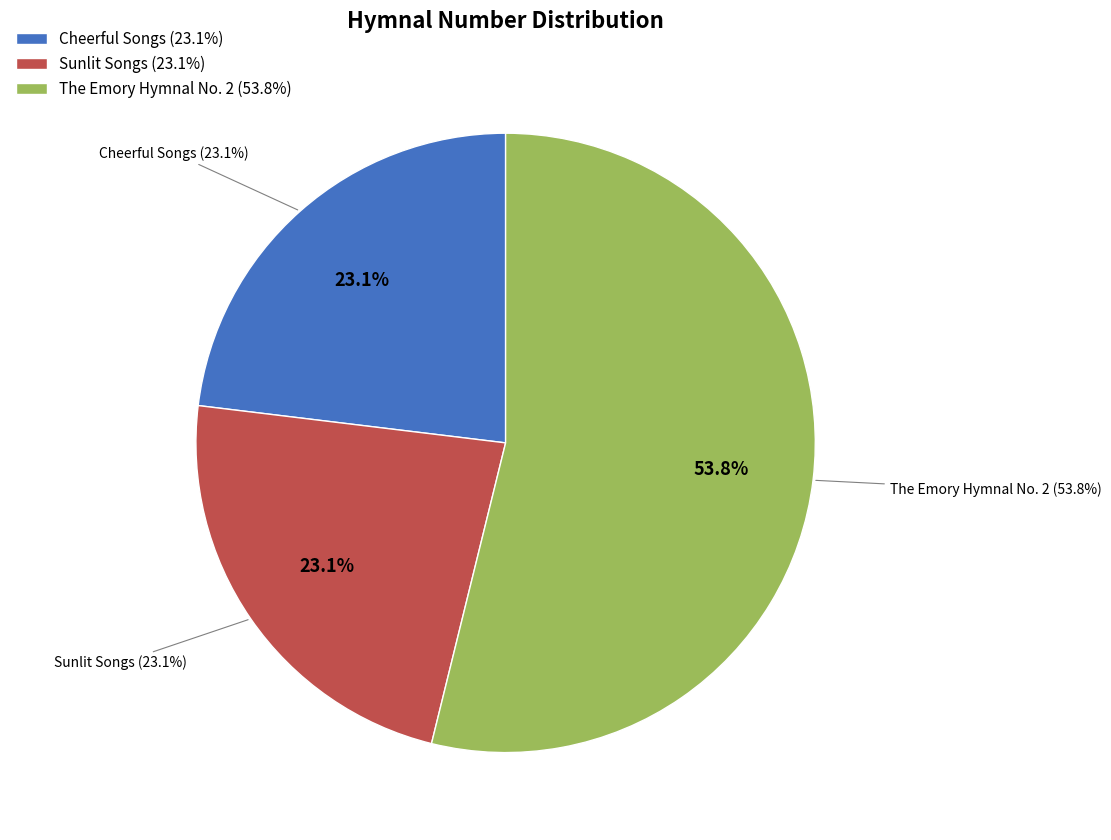

True or false: Sunlit Songs accounts for 23% of the total.

True